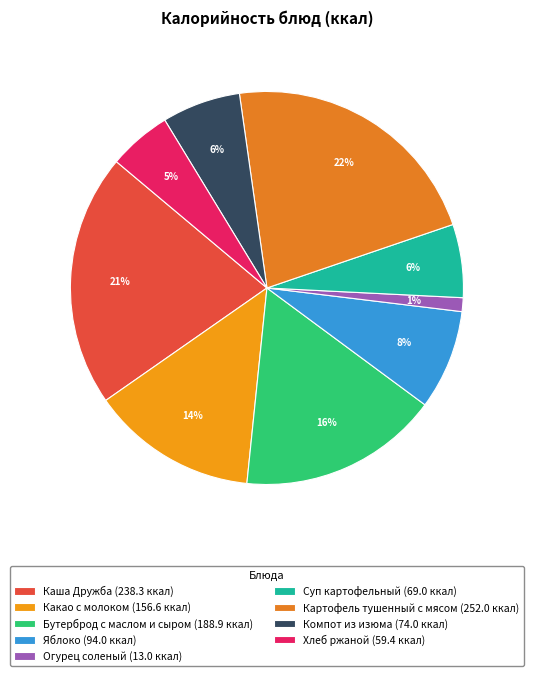

Is there a majority slice in this chart?

No